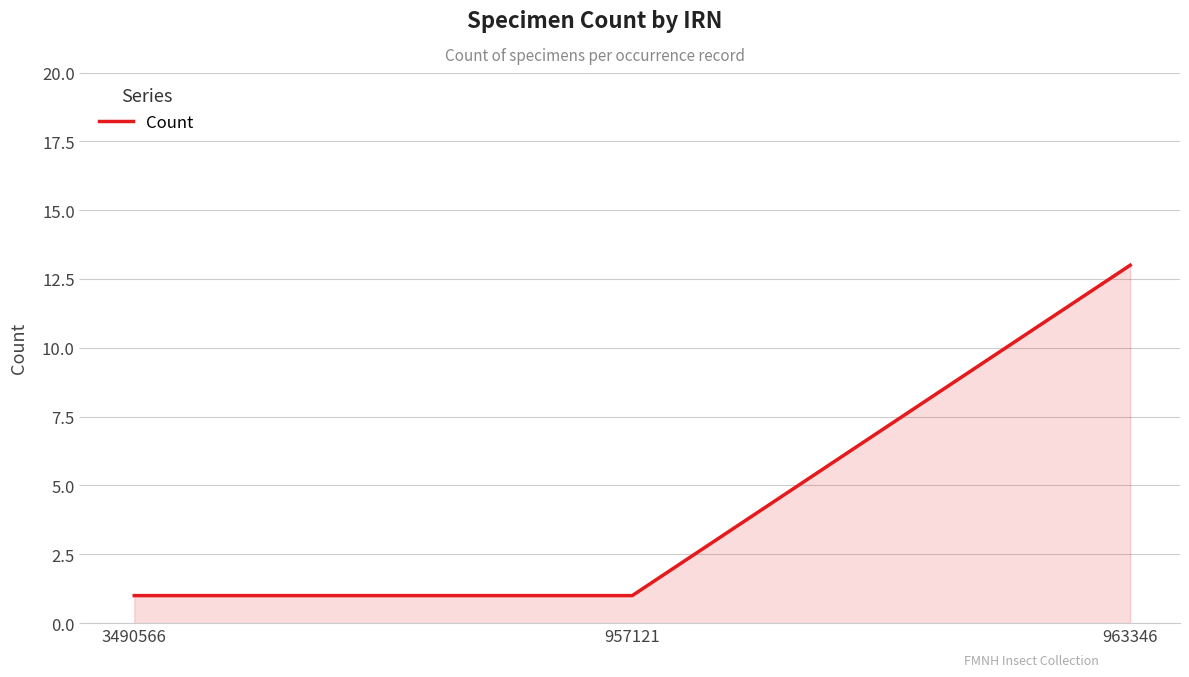

How many series are shown in this chart?

1